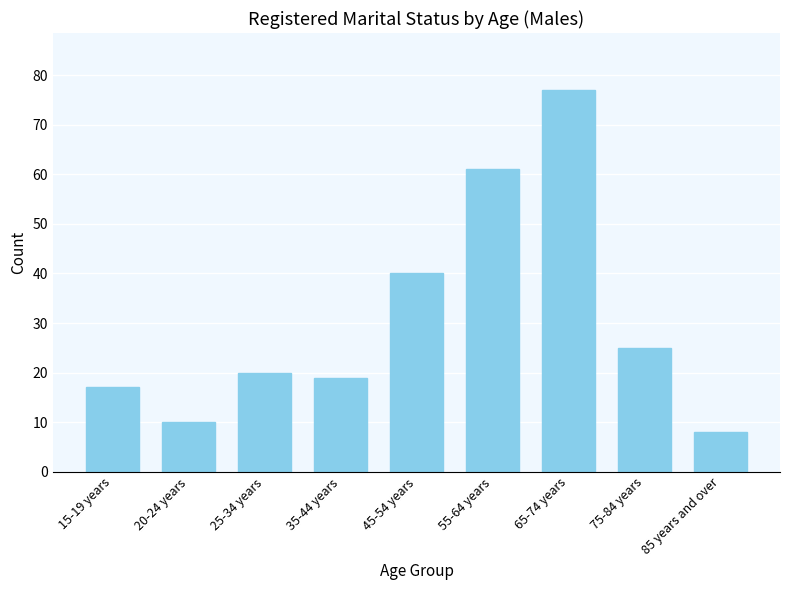

What is the difference between the maximum and minimum values?

69